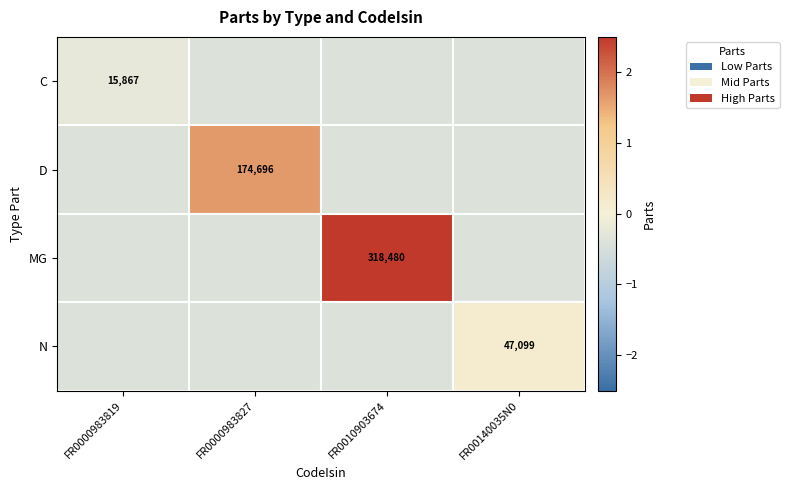

Between FR0000983819 and FR0010903674, which series saw the biggest shift?

MG